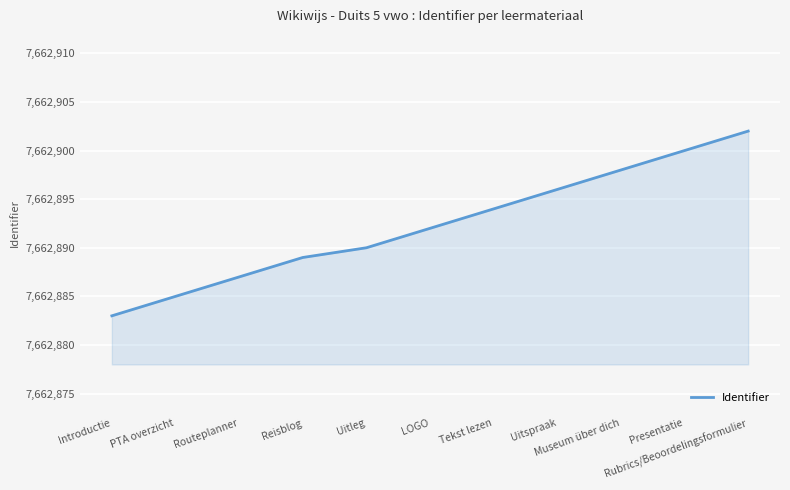

Which category has the highest value across all series?

Rubrics/Beoordelingsformulier